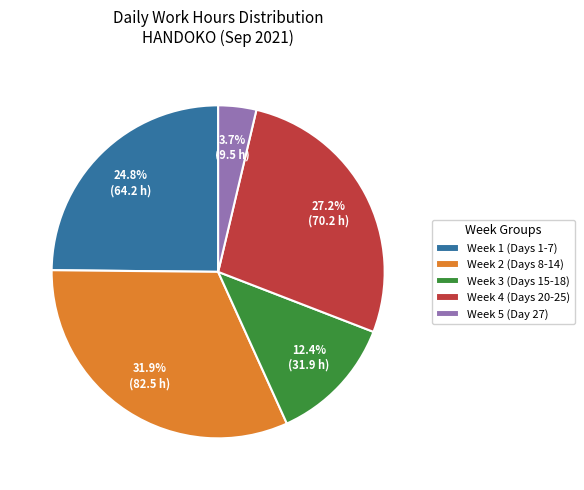

Between Week 5 (Day 27) and Week 3 (Days 15-18), which is larger?

Week 3 (Days 15-18)